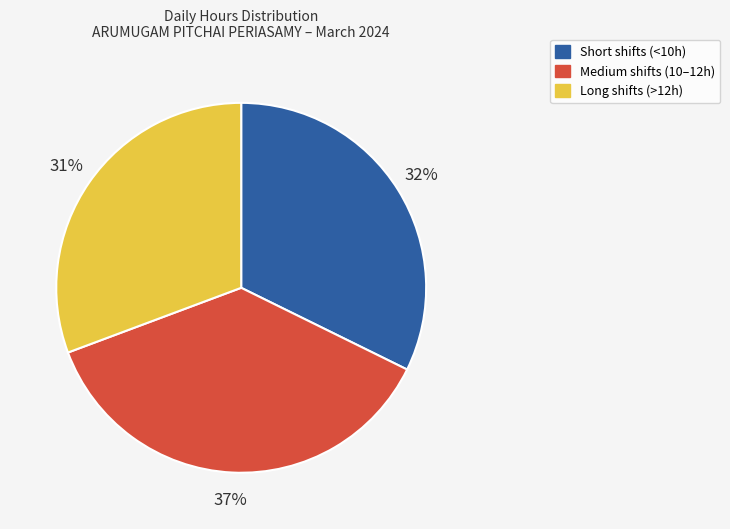

To the nearest percent, what is the difference between the largest and smallest slice percentages?

6%